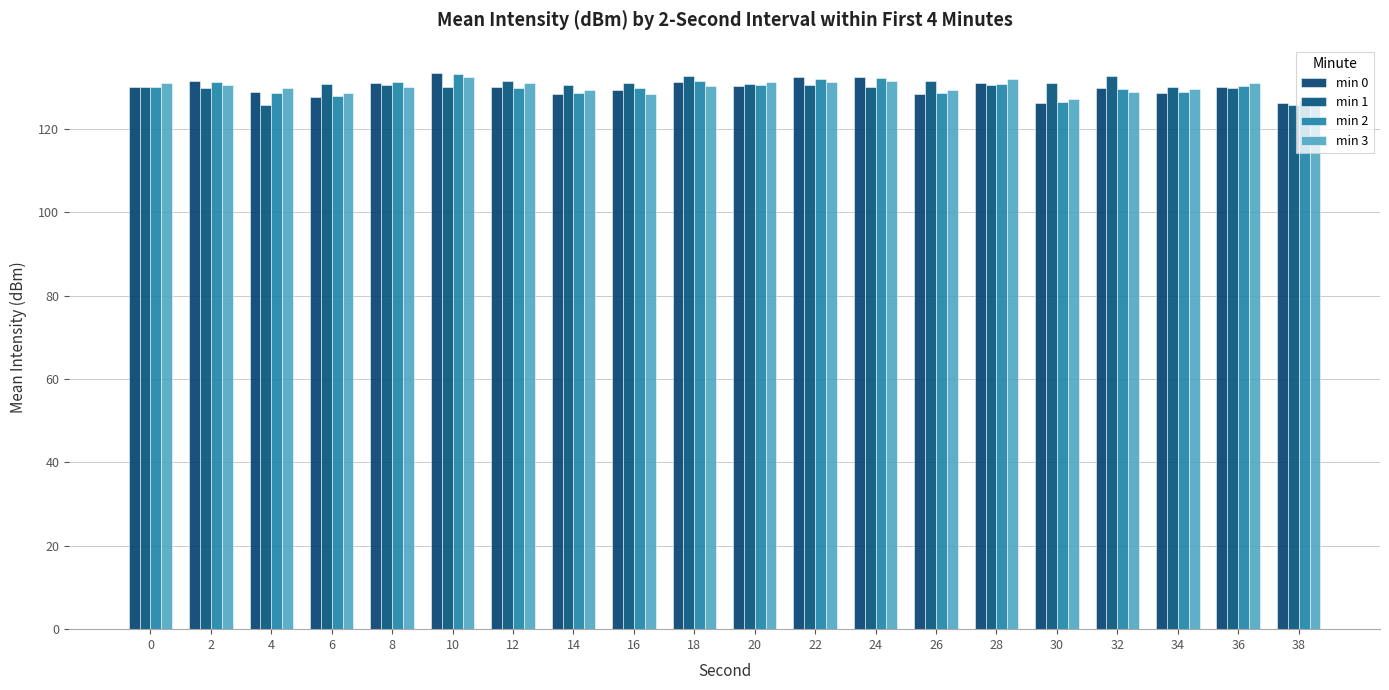

Which series has the largest range (max minus min)?

min 0